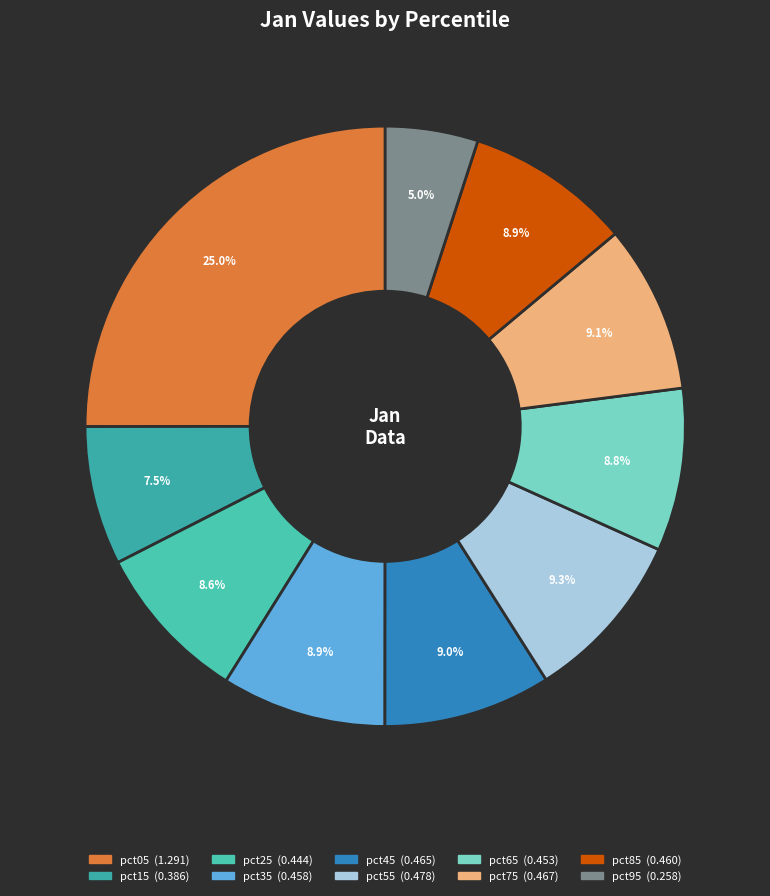

To the nearest percent, what is the difference between the pct05 and pct65 slice percentages?

16%